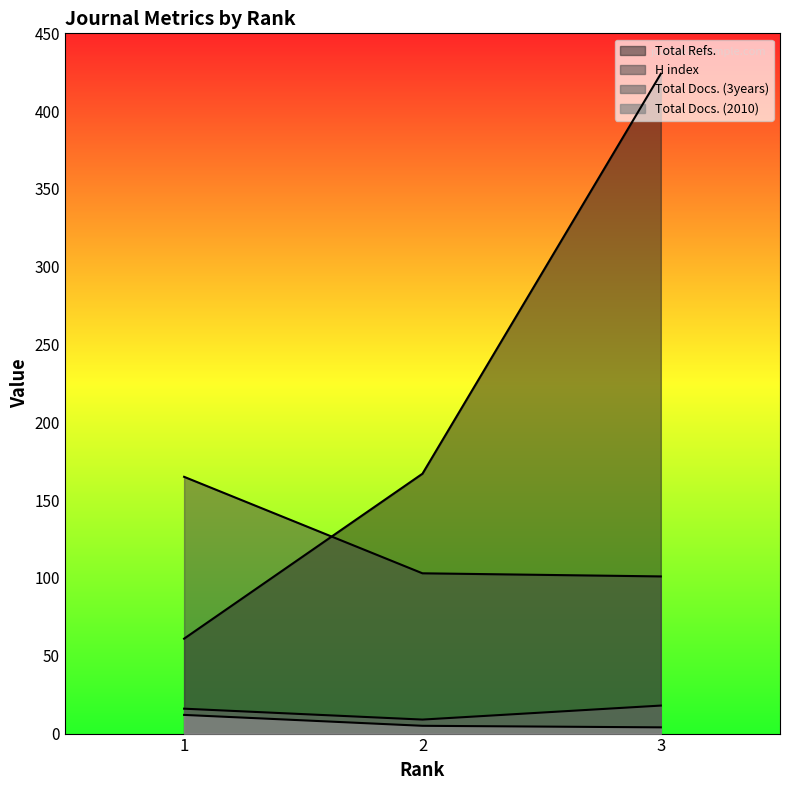

Reading right to left, extract all data points from this chart.

H index: 101	103	165
Total Docs. (2010): 4	5	12
Total Docs. (3years): 18	9	16
Total Refs.: 424	167	61